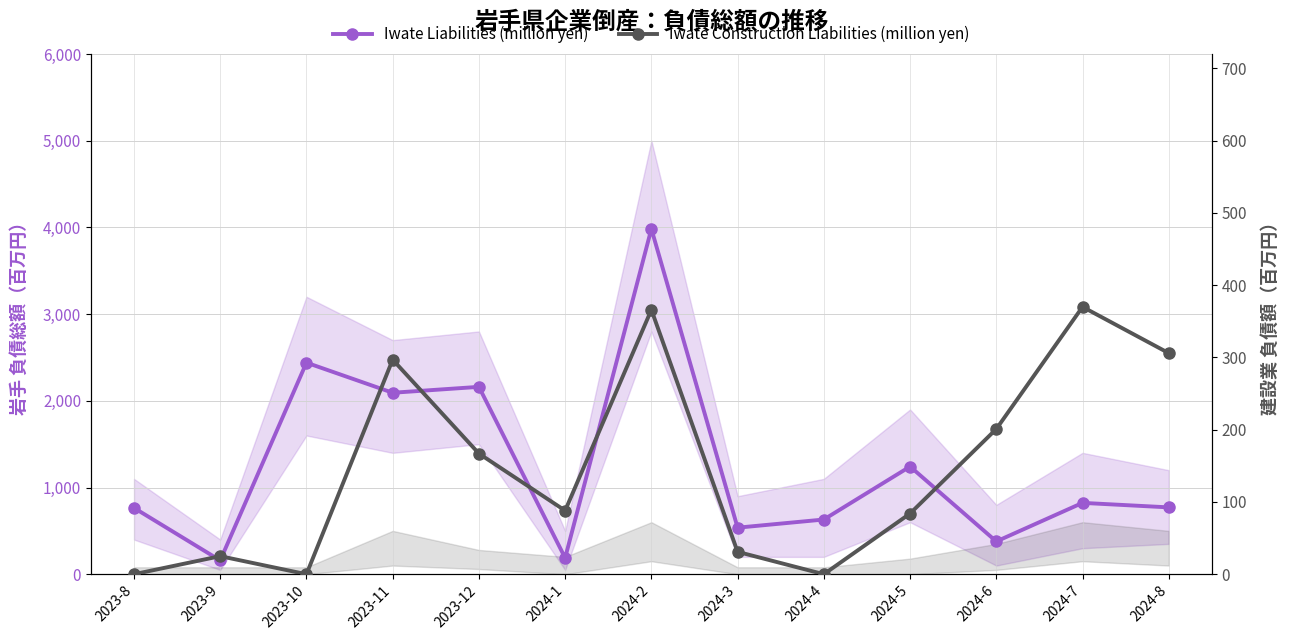

True or false: Iwate Liabilities (million yen) and Iwate Construction Liabilities (million yen) intersect in this chart.

False